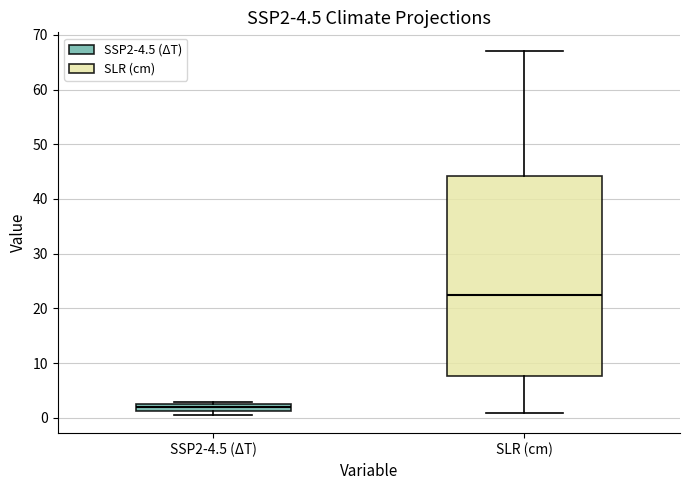

Which box is the tallest, from its lower edge to its upper edge?

SLR (cm)